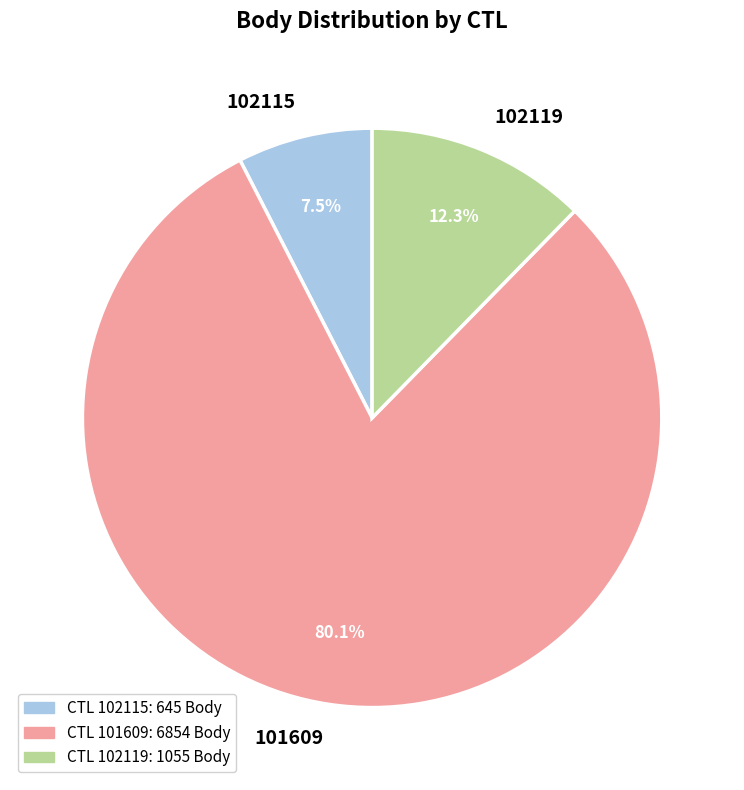

Rank the categories by value from highest to lowest.

101609, 102119, 102115